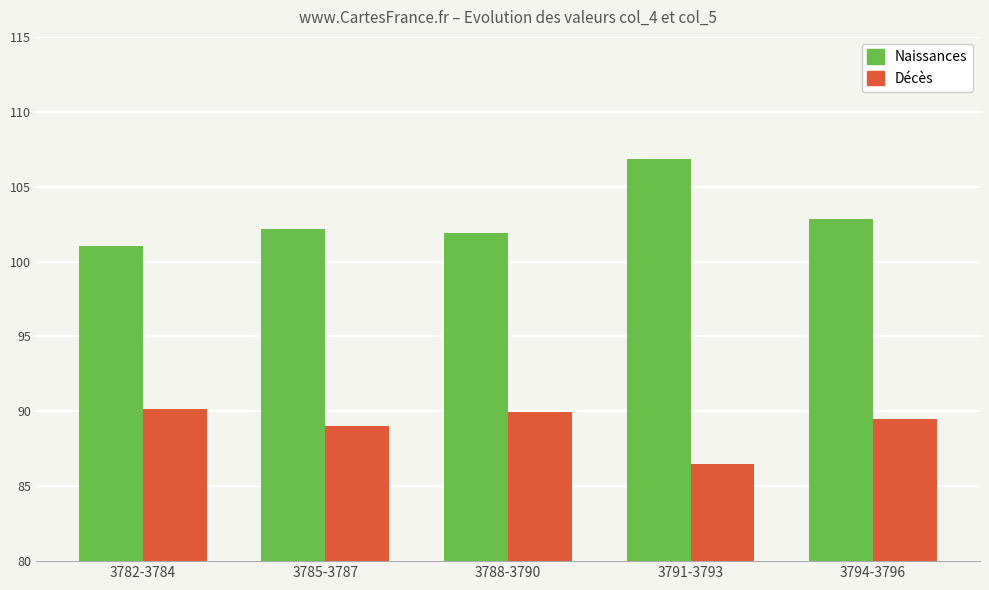

Count the number of categories in the chart.

5